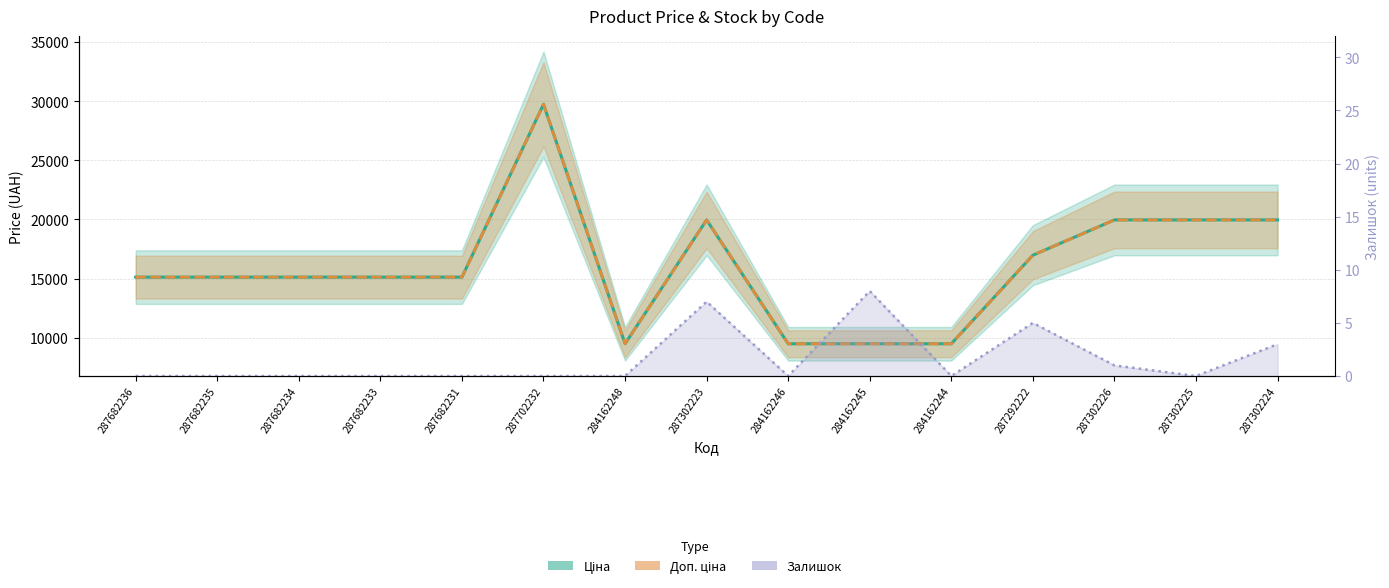

What position from the left is 287682234?

3